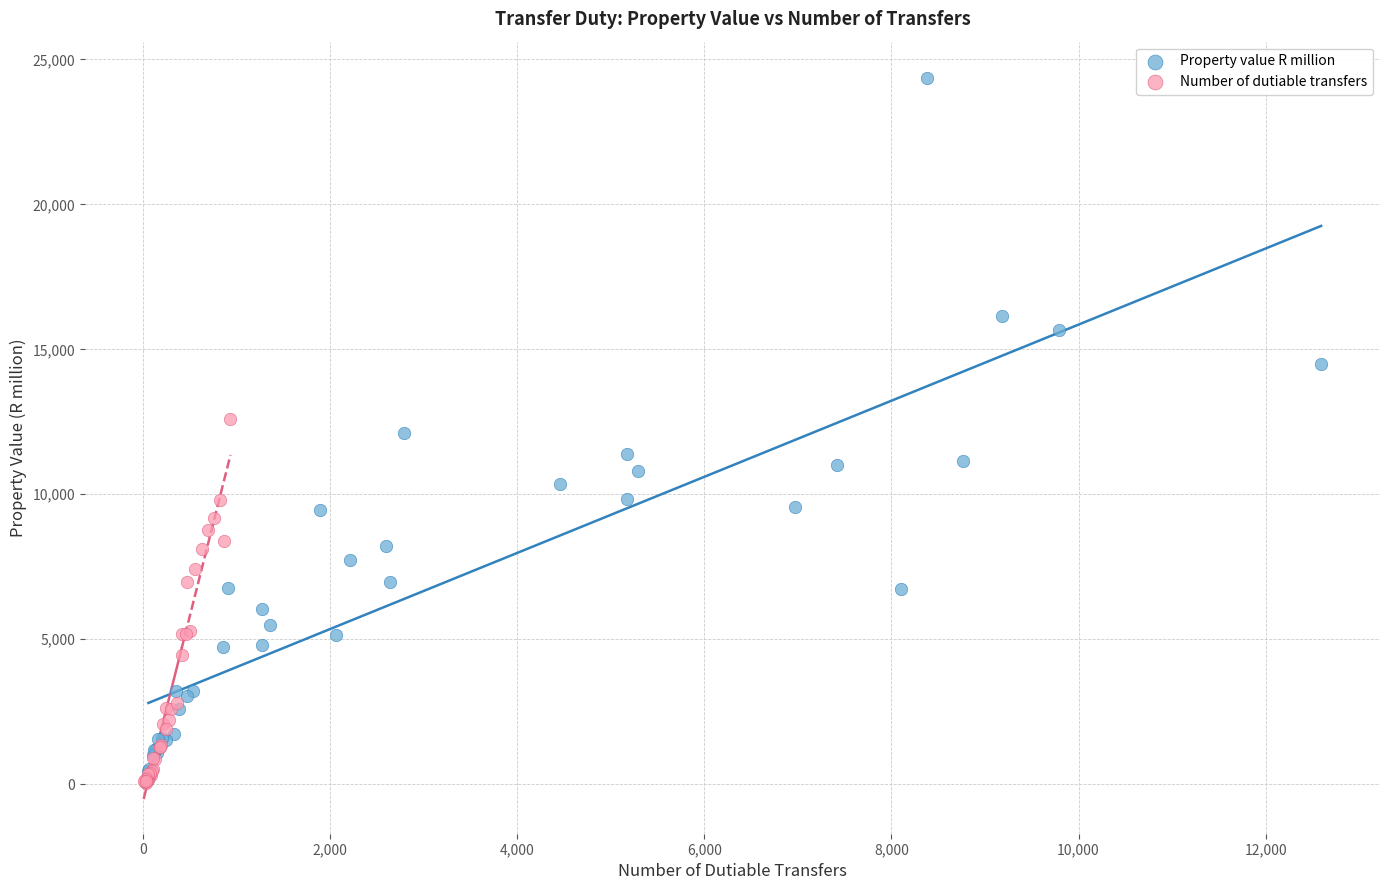

Which series contains the highest Y value?

Property value R million